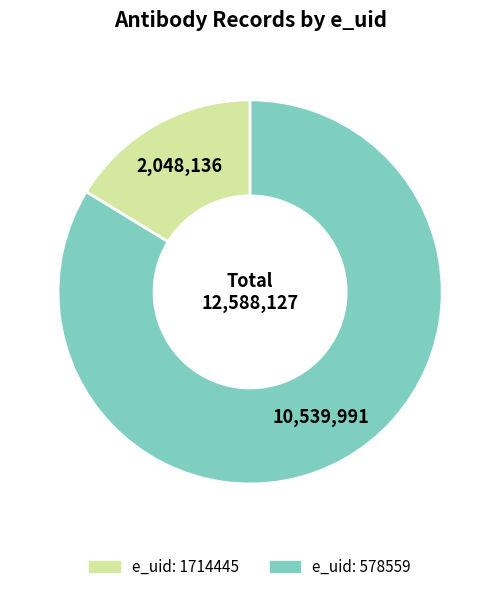

Count the number of slices in the pie.

2